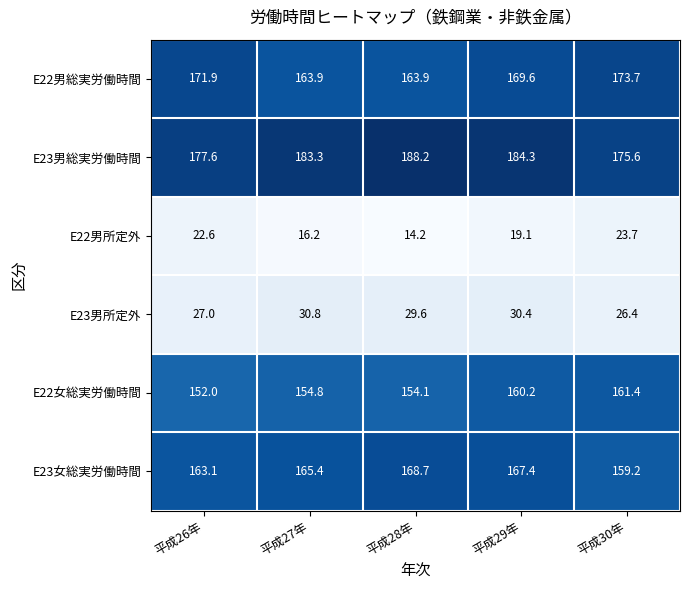

Count the number of data series in this chart.

6